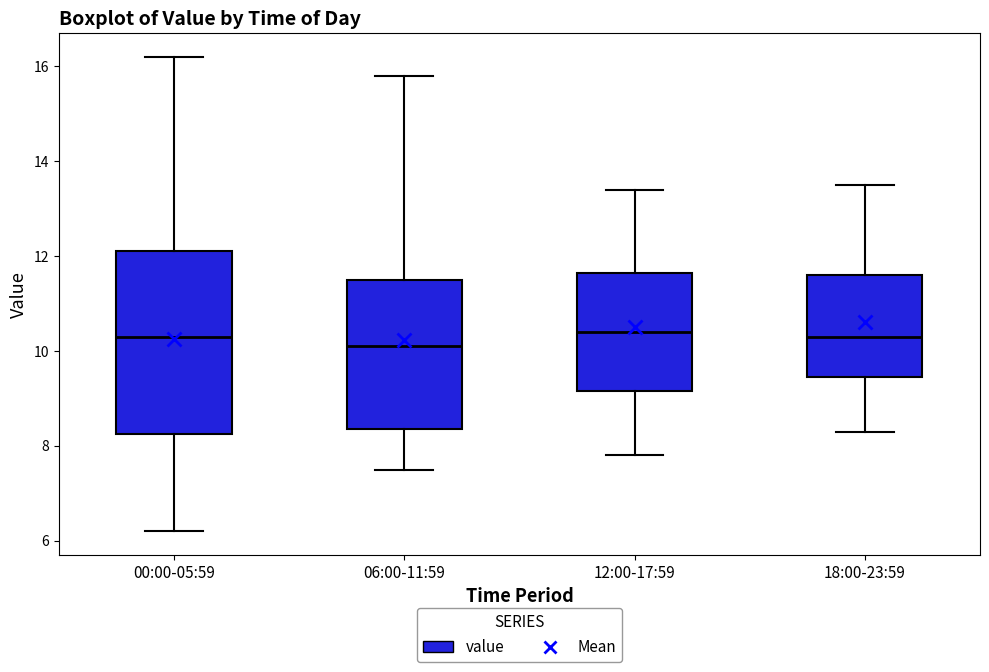

Where is the lower edge of the box for 12:00-17:59 on the y-axis? The values are not printed on the chart, so give them approximately, as read against the axis.

9.2